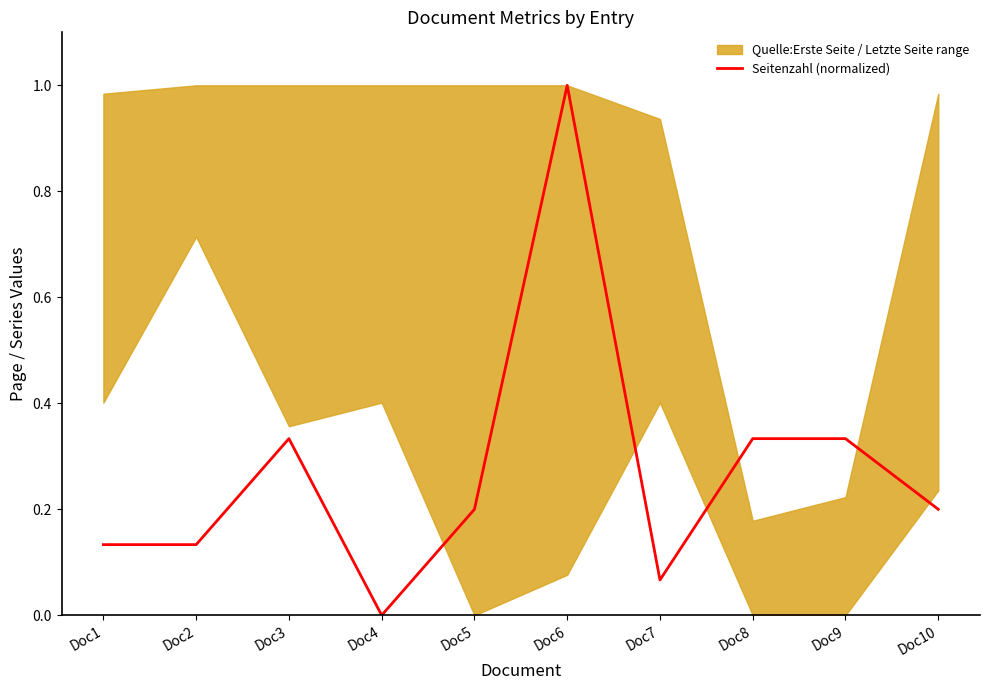

How many positive values are there?

9